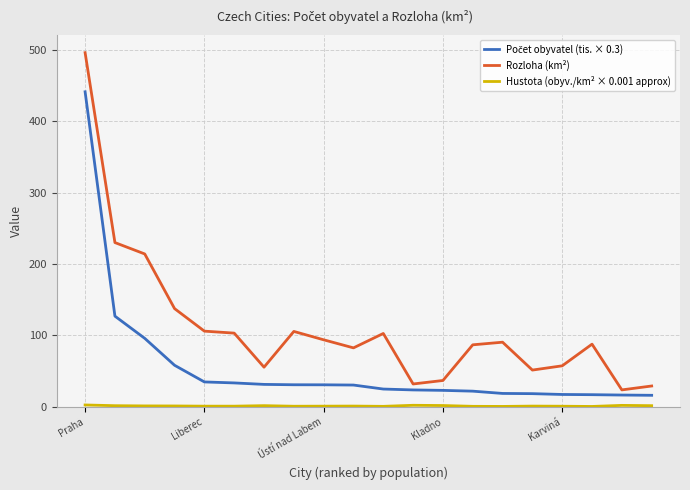

What is the maximum value shown in the chart?

496.2